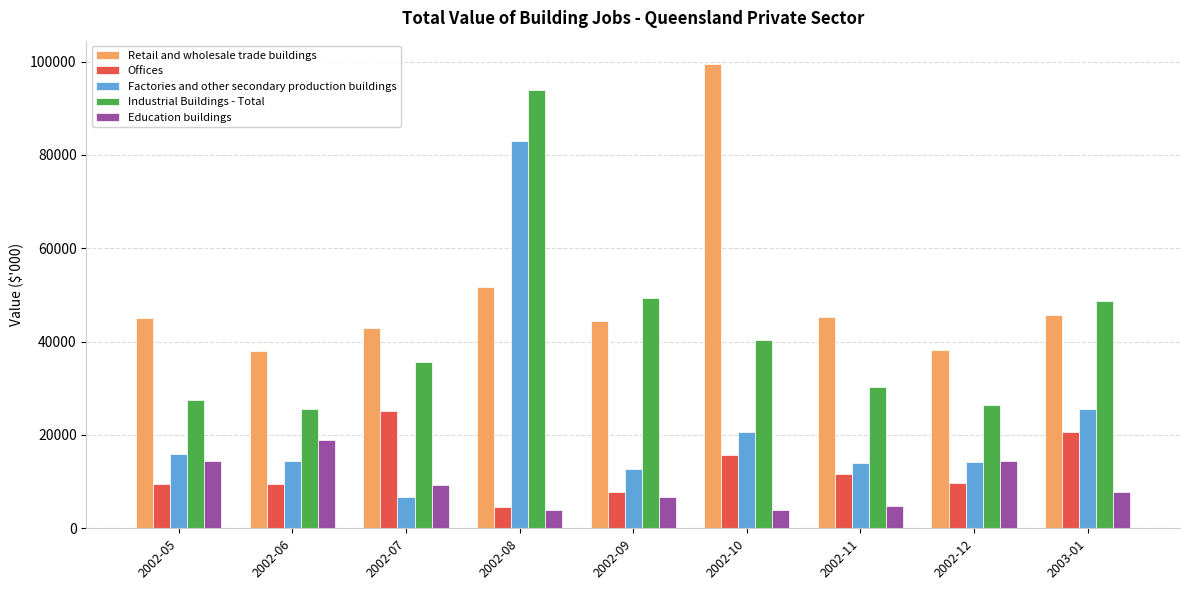

What is the average value of the Retail and wholesale trade buildings series?

50086